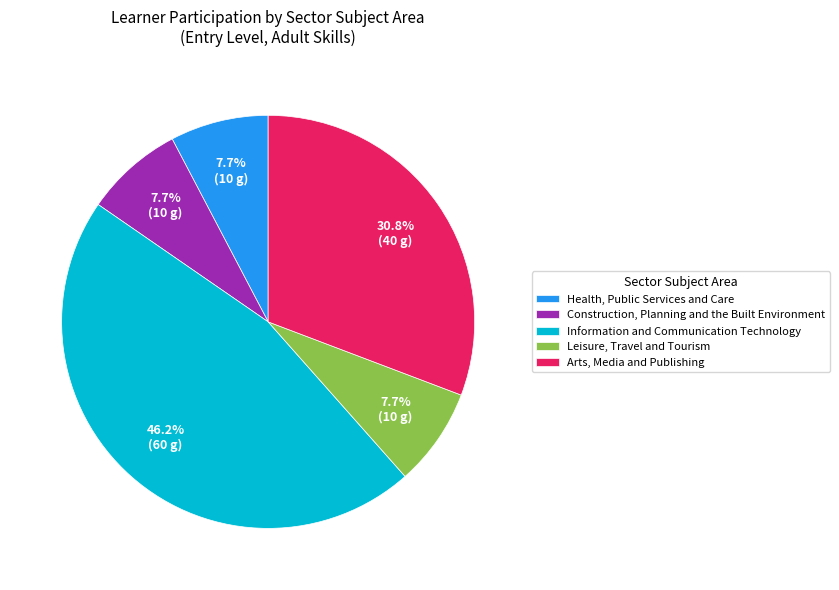

How many segments does this pie chart have?

5